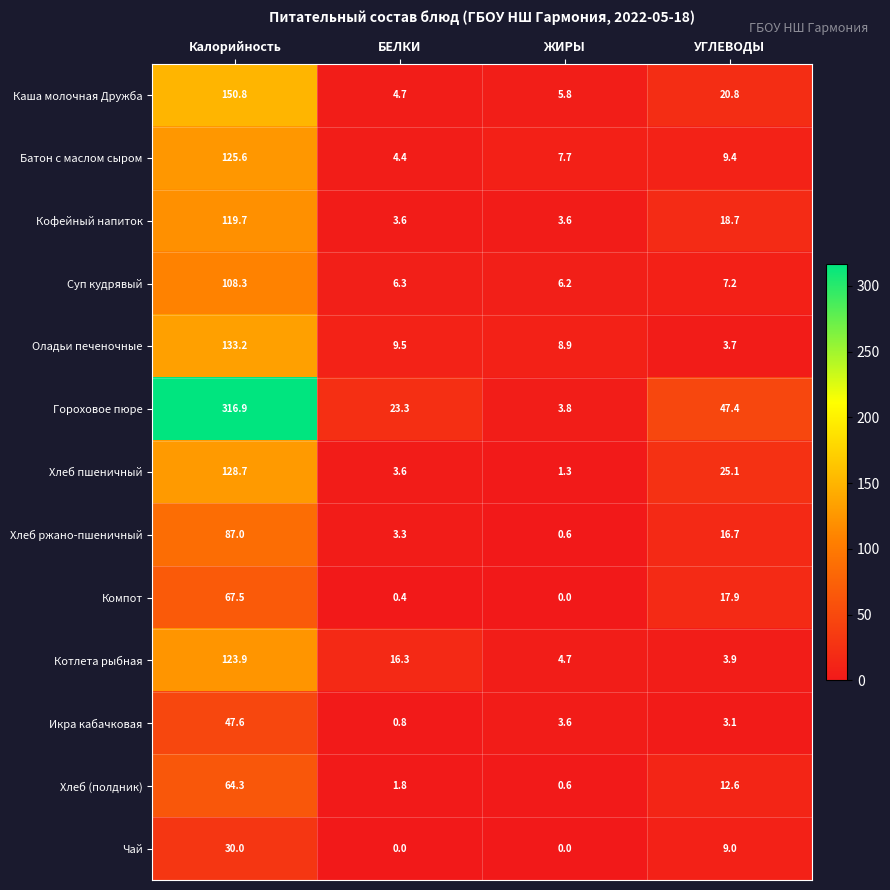

Which series has the largest range (max minus min)?

Гороховое пюре